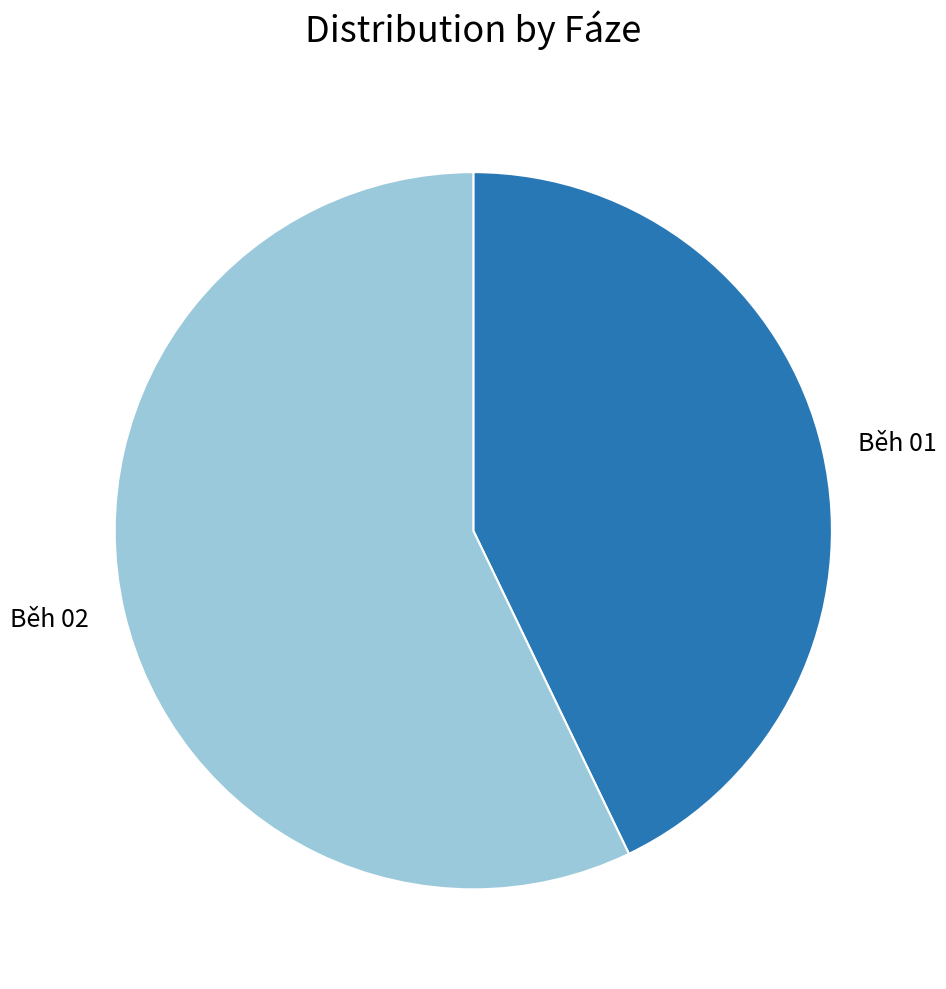

Does any single category account for the majority?

Yes